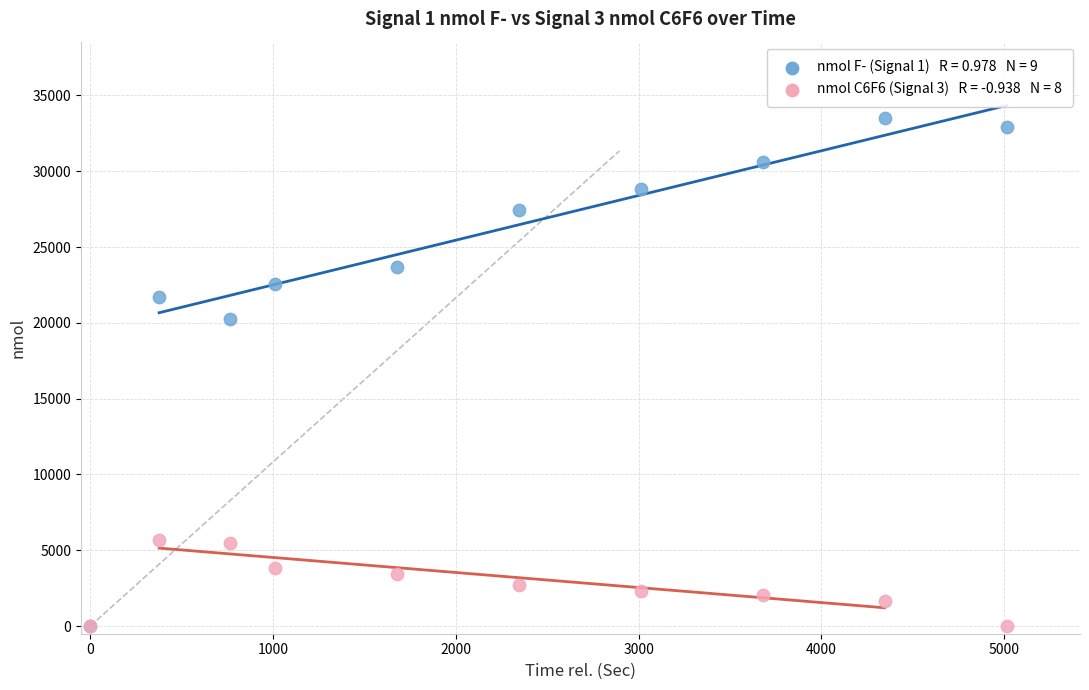

Across all series, what Y value is closest to 16756?

20257.6